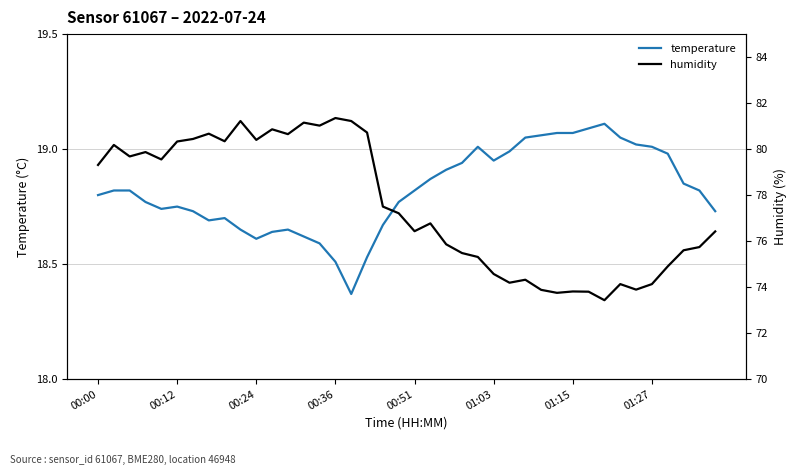

Is it true that temperature equals 18.6 at 00:24?

True